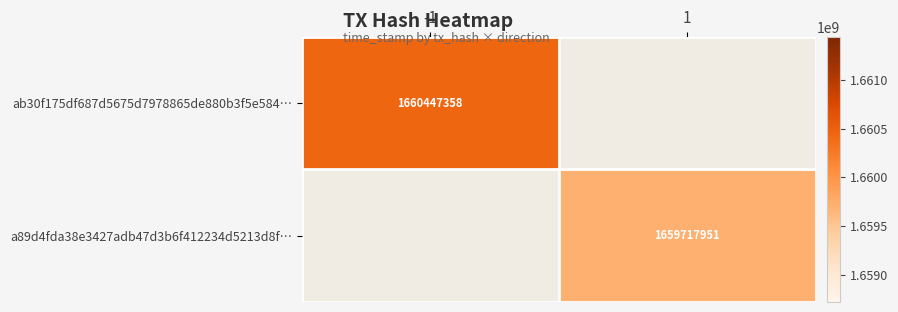

Which has a higher value, 1 or -1?

-1